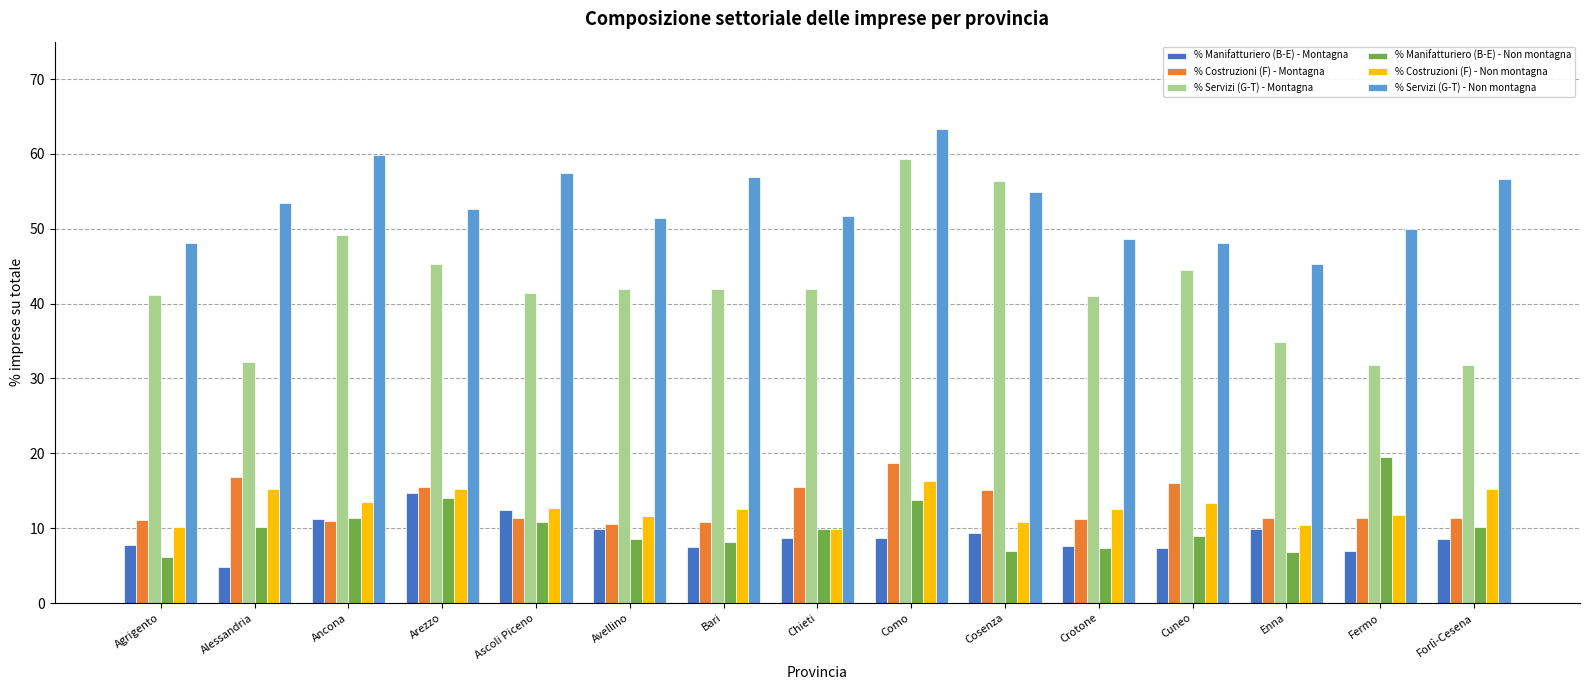

The value of % Manifatturiero (B-E) - Montagna at Arezzo is 7.0. True or false?

False